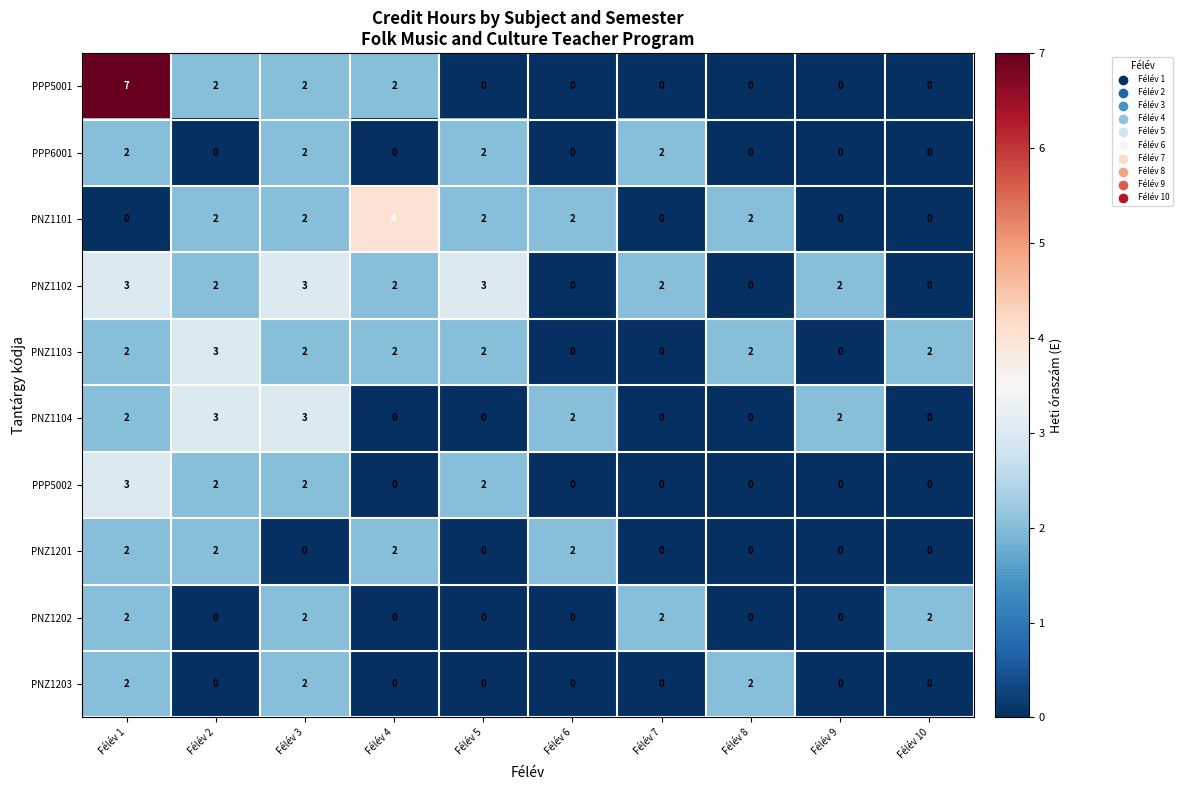

The PPP5002 series shows 3 at Félév 2. True or false?

False